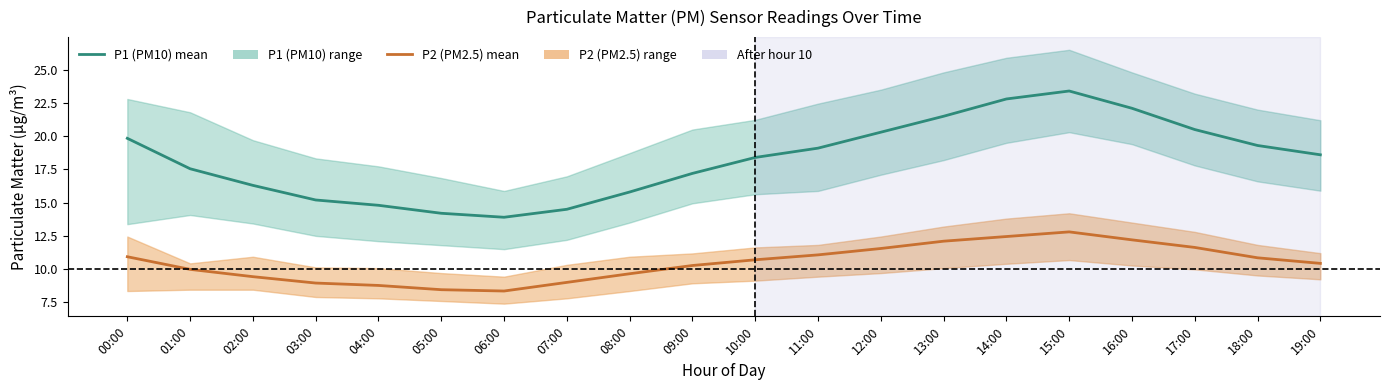

Rank the series by their maximum value, from highest to lowest.

P1 (PM10) mean, P2 (PM2.5) mean